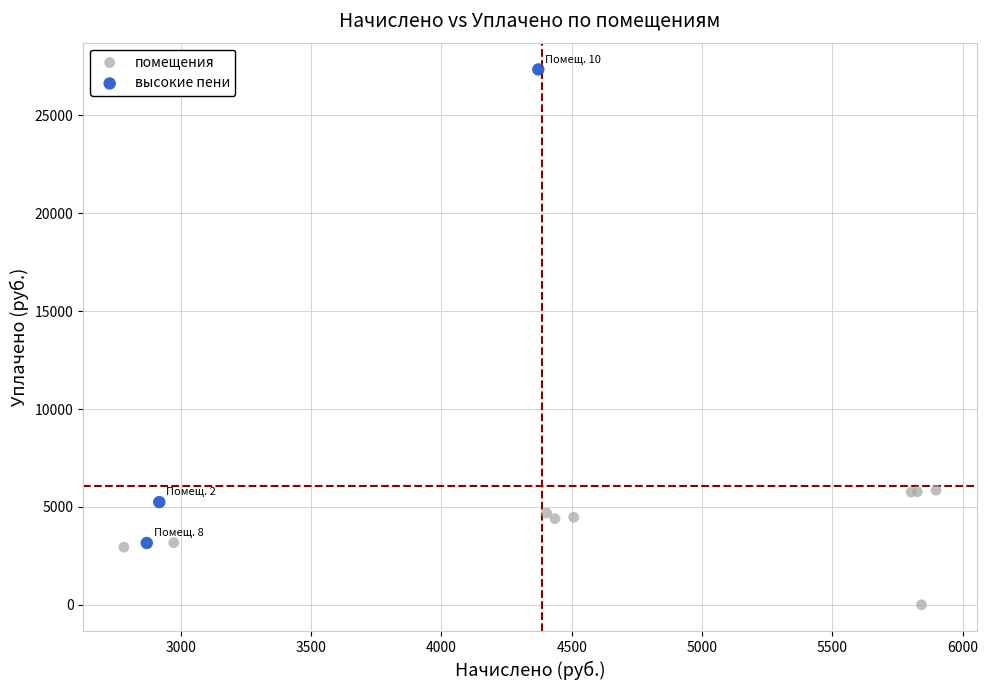

Which series reaches the maximum Y coordinate?

высокие пени